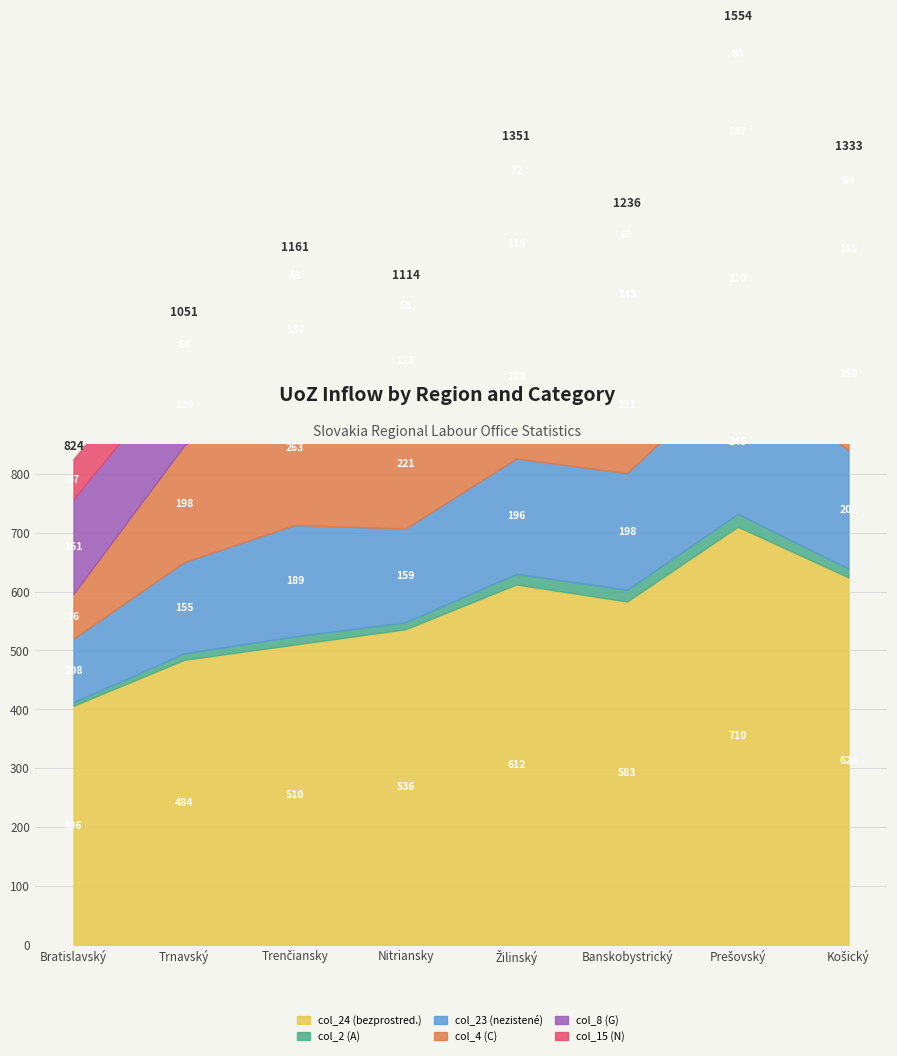

How many interior local valleys does the col_15 (N) series have?

2